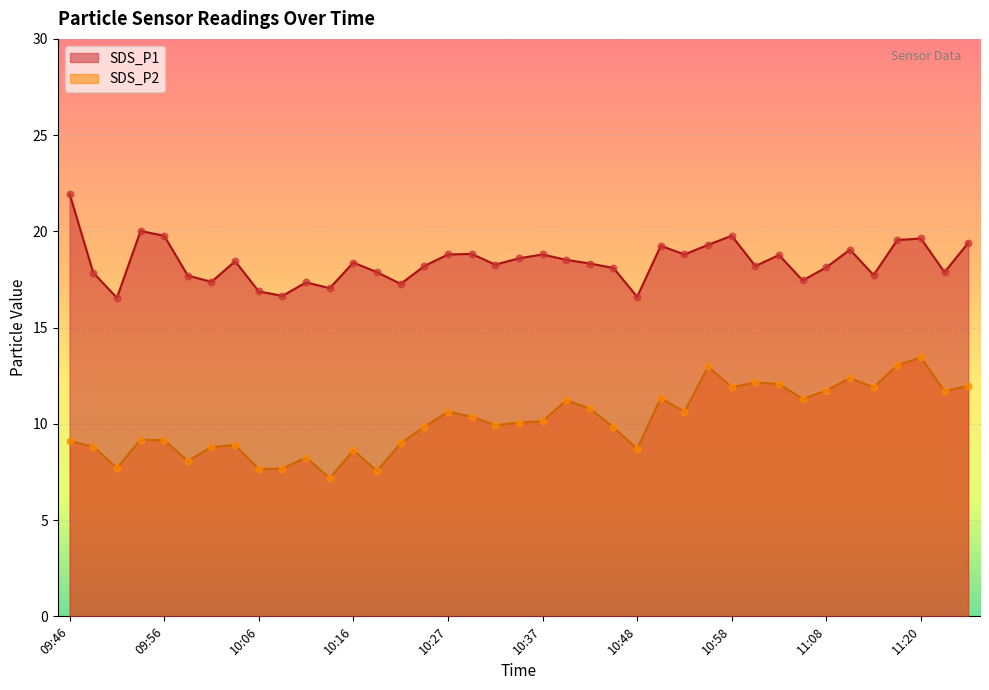

What are all the series names shown in the legend?

SDS_P1, SDS_P2